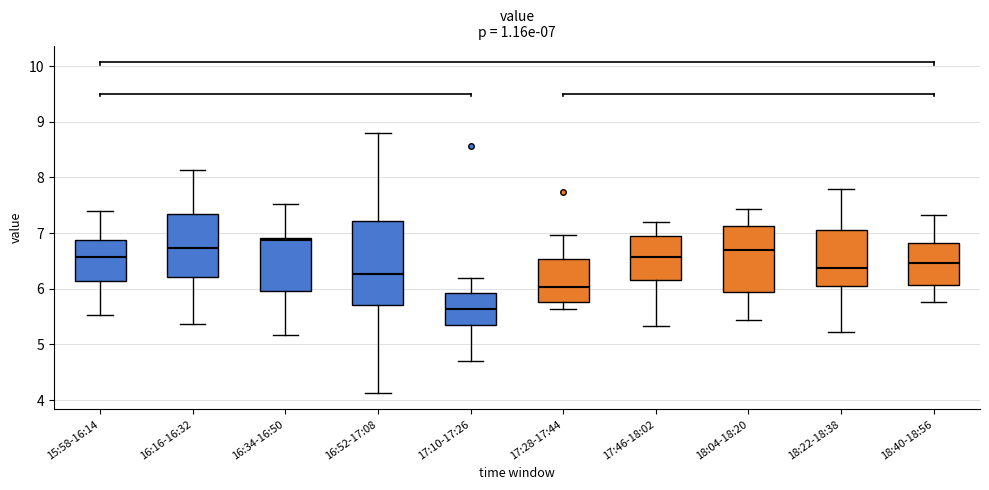

Which box is the tallest, from its lower edge to its upper edge?

16:52-17:08